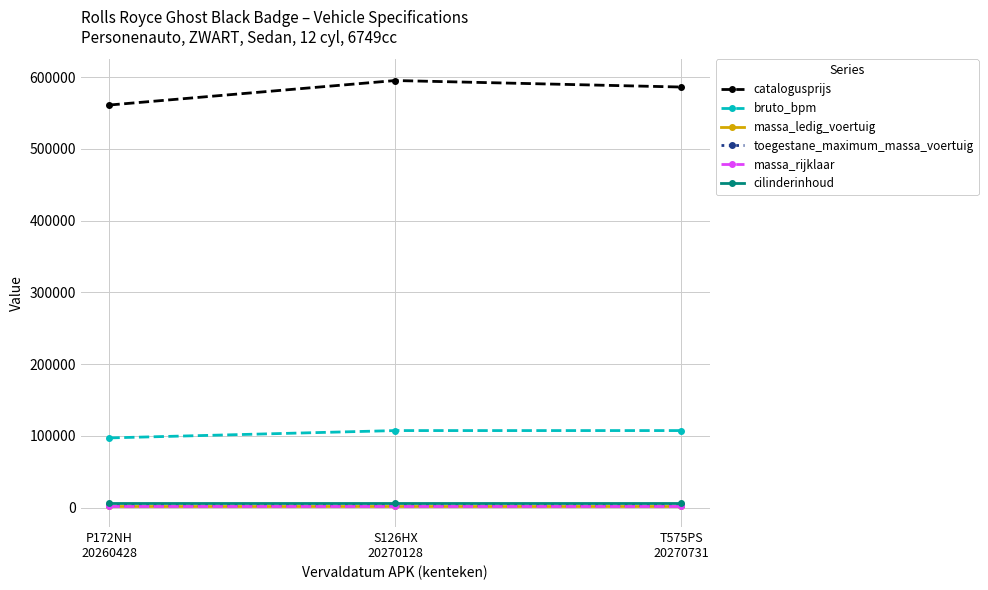

How many lines are shown in the chart?

6